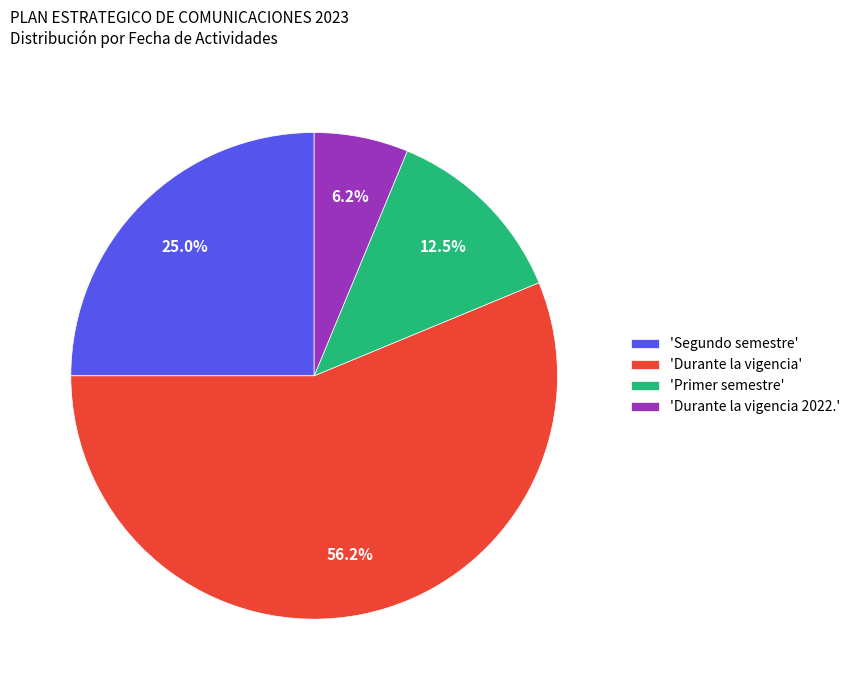

Between 'Durante la vigencia' and 'Segundo semestre', which is larger?

'Durante la vigencia'